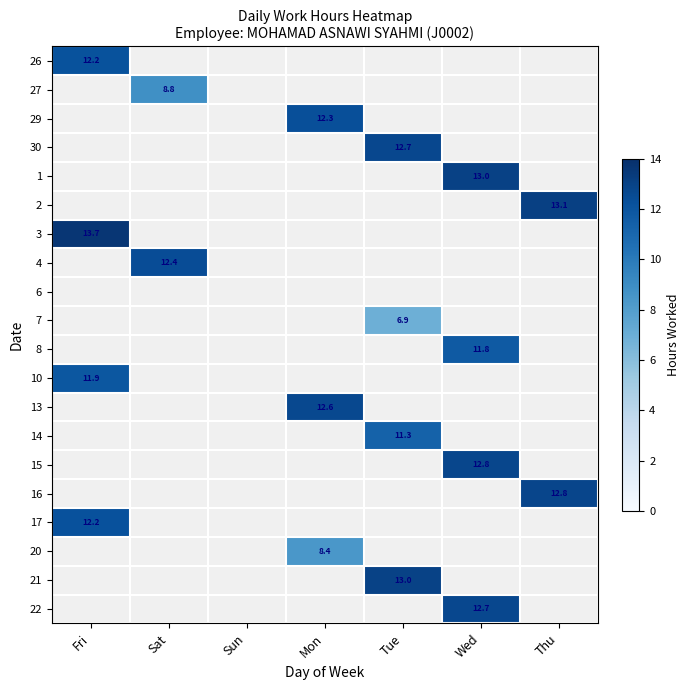

The value of 27 at Sat is 11.5. True or false?

False